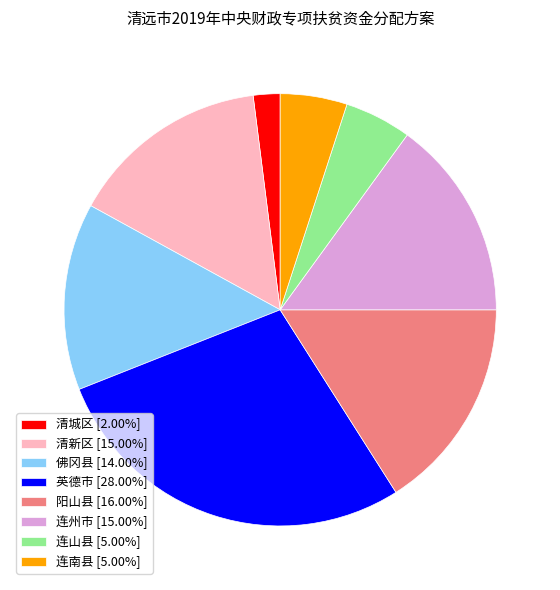

Approximately how many times larger is the value at 佛冈县 [14.00%] compared to 清城区 [2.00%]?

7.0